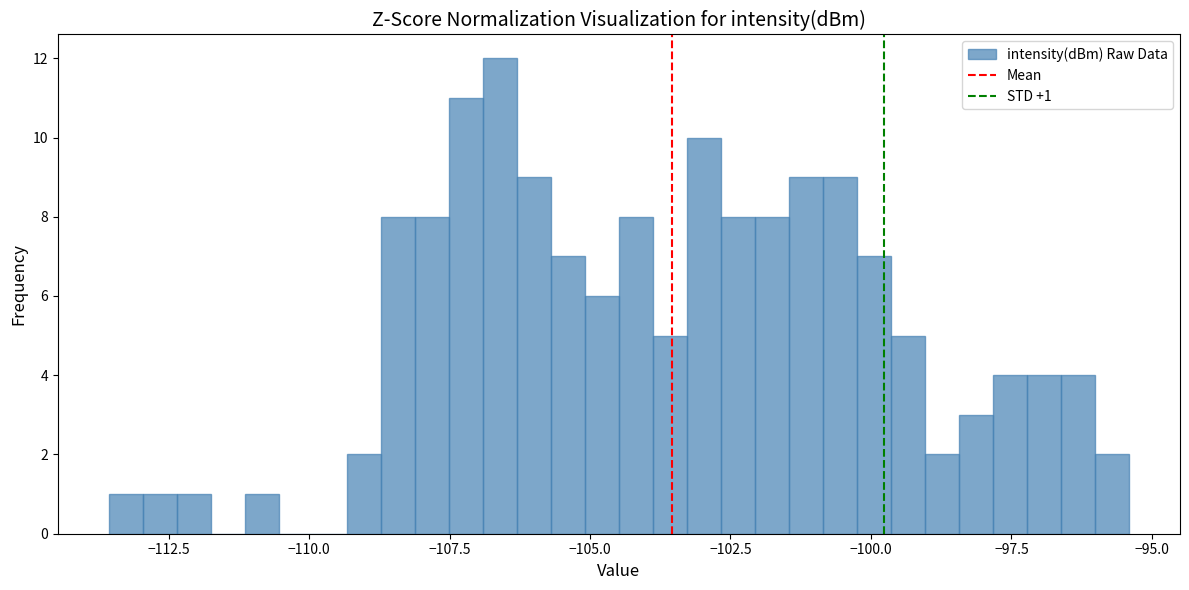

Read against the x-axis, roughly where is the centre of the tallest bar?

-106.5